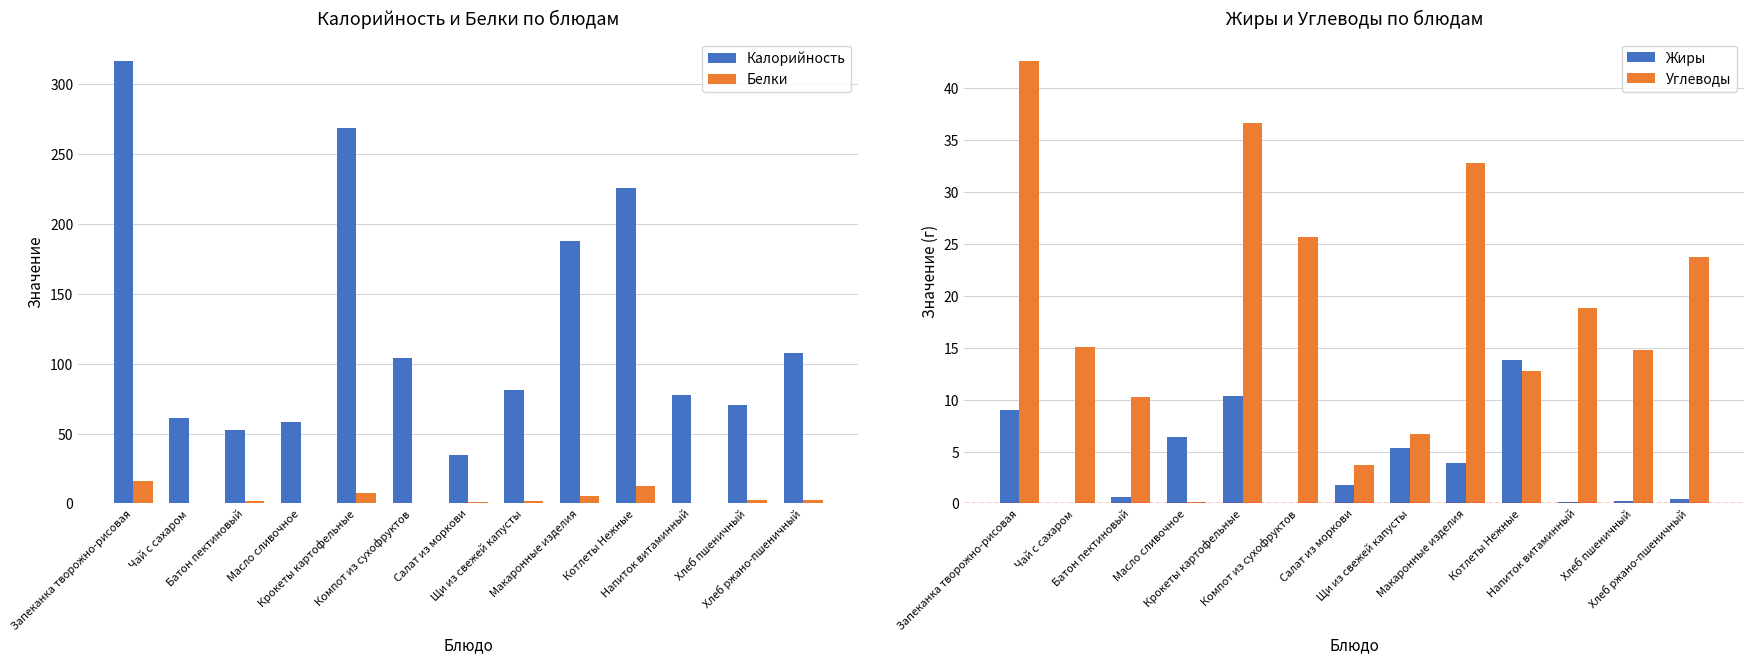

What is the sum of all Белки values?

50.6